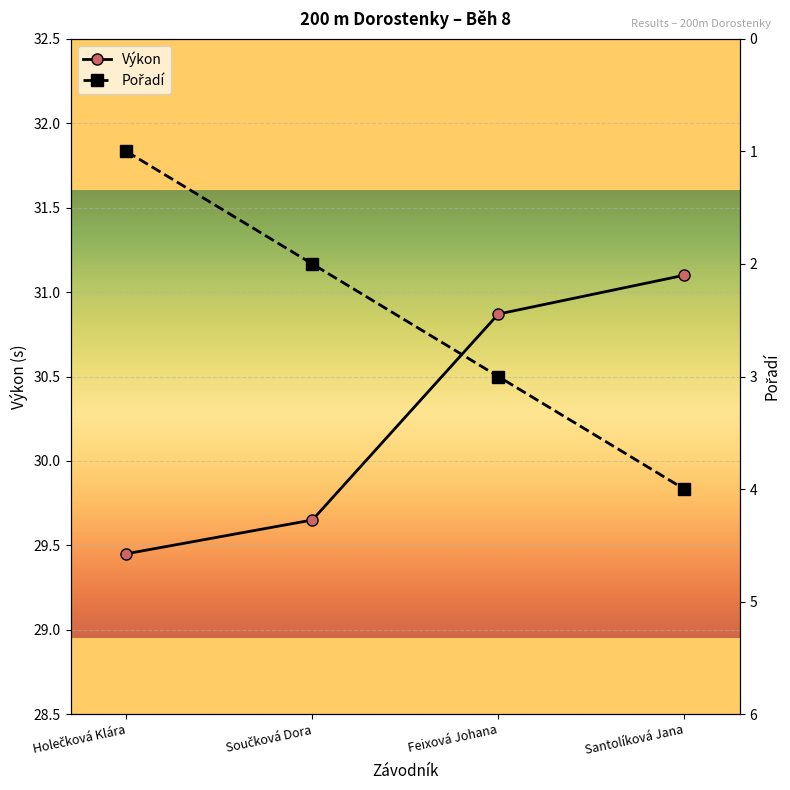

Reading right to left, list all the values displayed in this chart.

Výkon: Santolíková Jana=31.1	Feixová Johana=30.9	Součková Dora=29.6	Holečková Klára=29.4
Pořadí: Santolíková Jana=4.0	Feixová Johana=3.0	Součková Dora=2.0	Holečková Klára=1.0